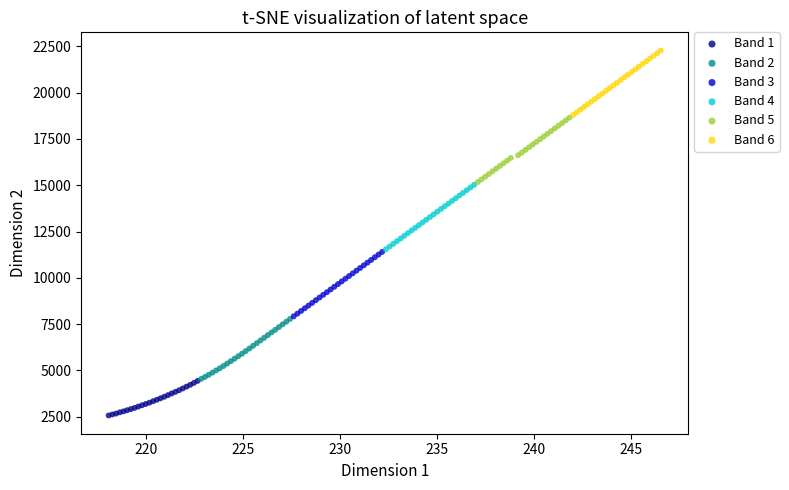

Which series contains the lowest Y value?

Band 1